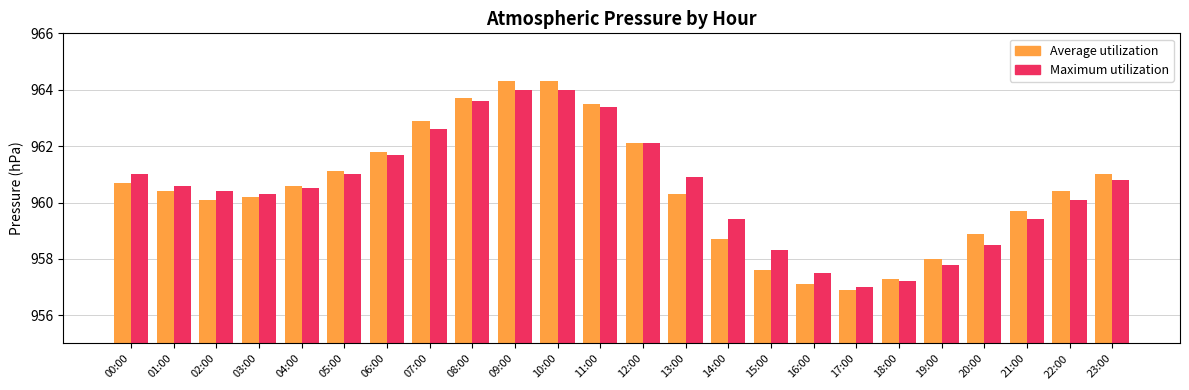

Rank the series at 13:00 from highest to lowest value.

Maximum utilization, Average utilization